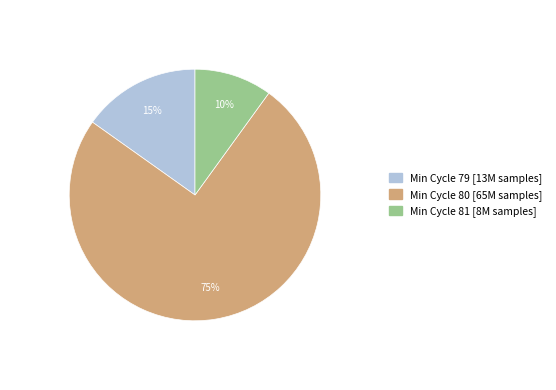

To the nearest percent, what is the average slice percentage?

33%